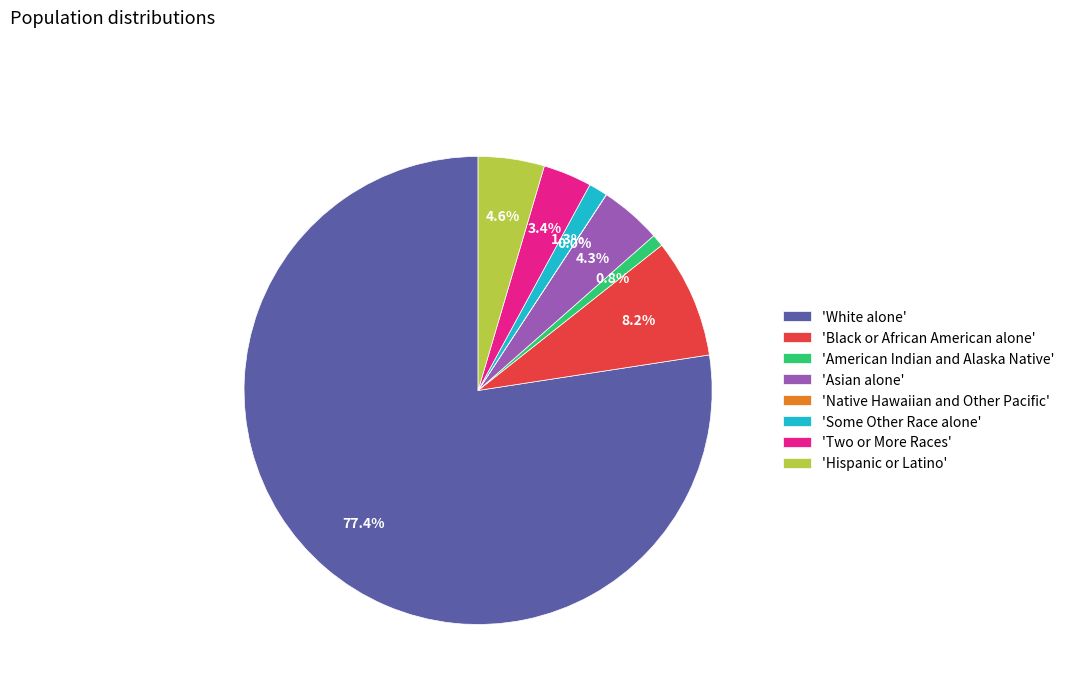

Is the sum of 'American Indian and Alaska Native' and 'Some Other Race alone' greater than half?

No